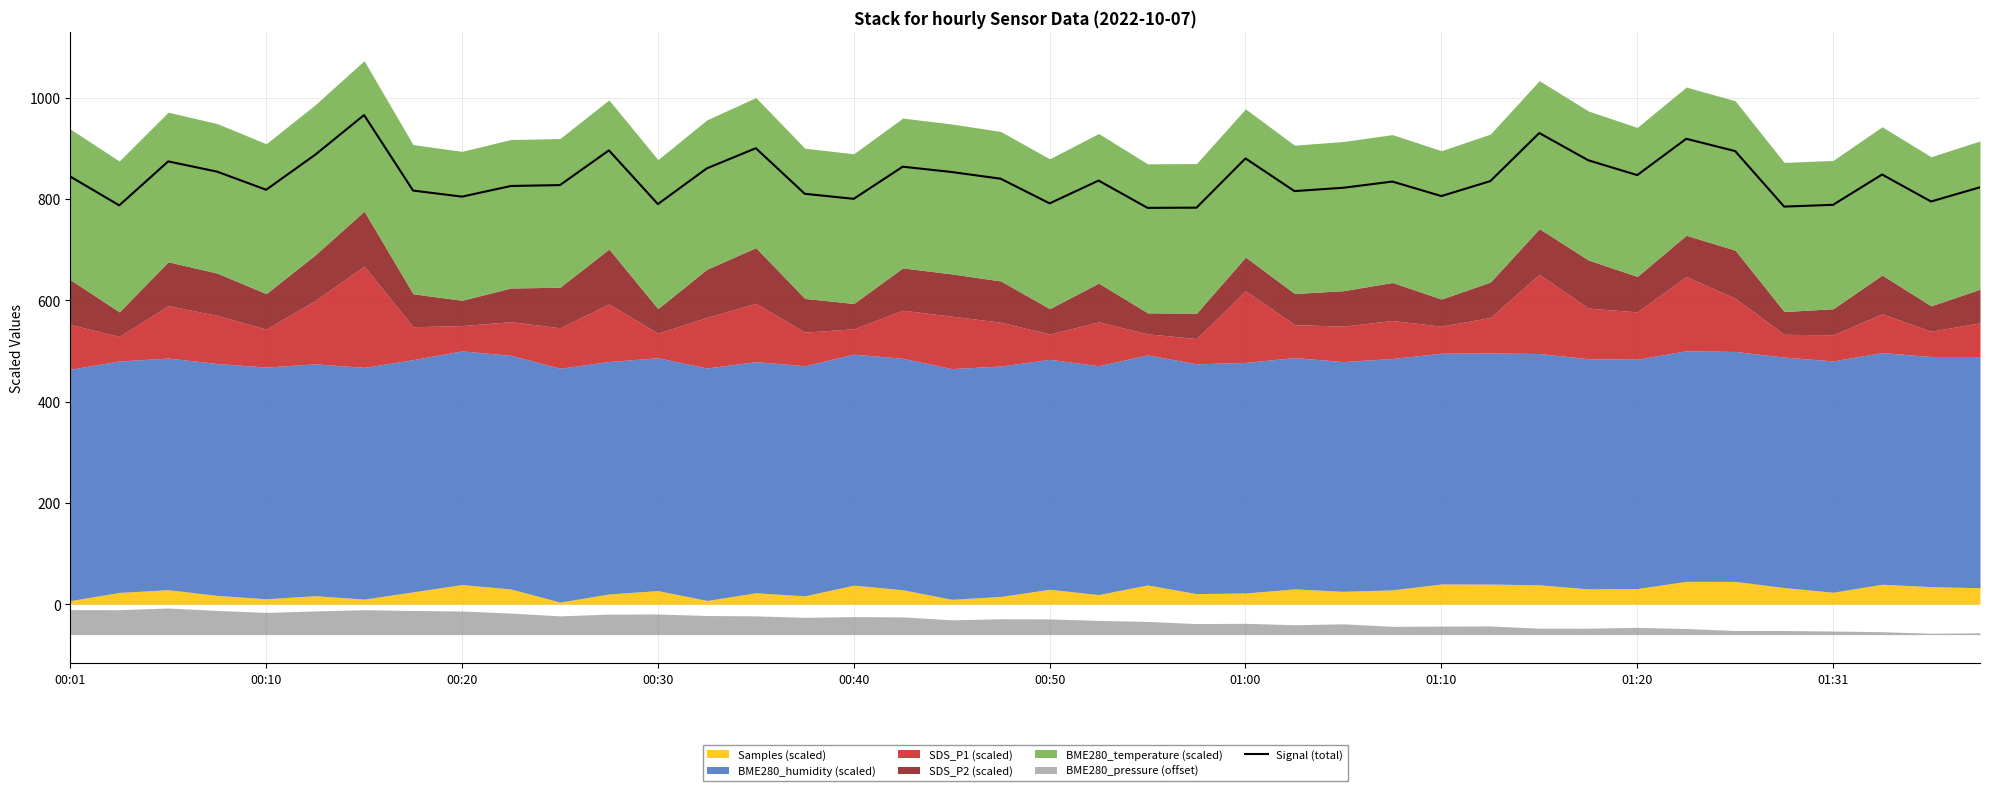

What is the highest value of the Signal (total) series?

965.8